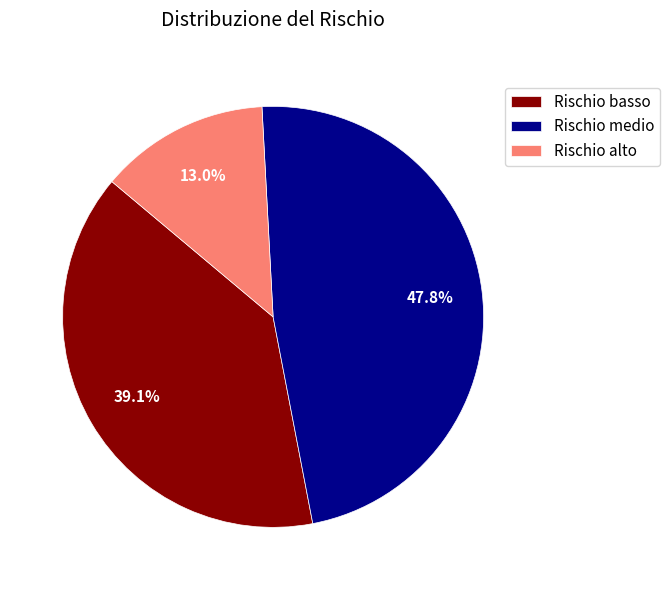

How many slices are in this pie chart?

3